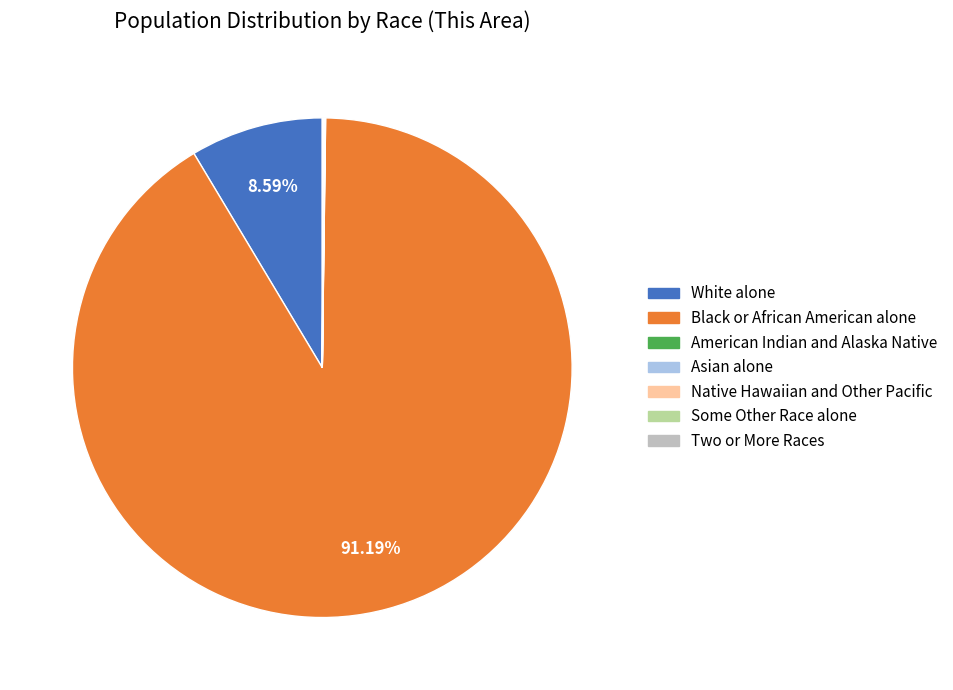

To the nearest percent, what is the difference between the largest and smallest slice percentages?

91%